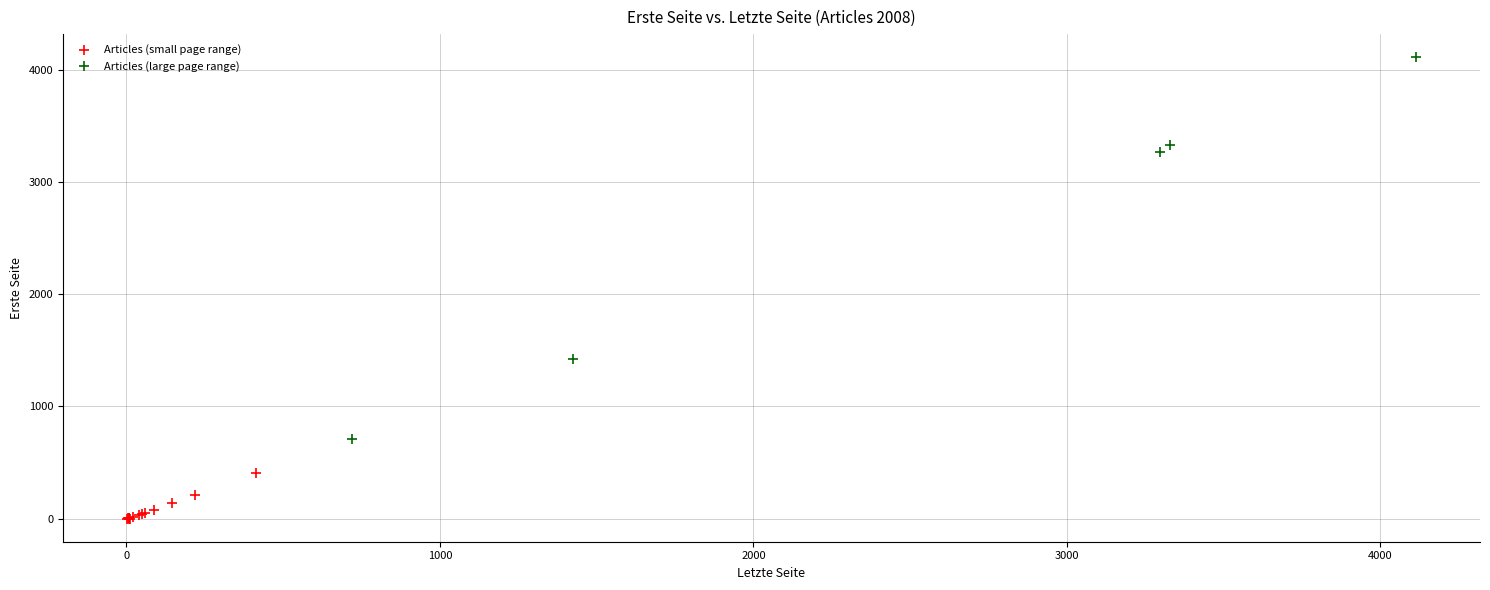

Which series has the widest spread of Y values?

Articles (large page range)